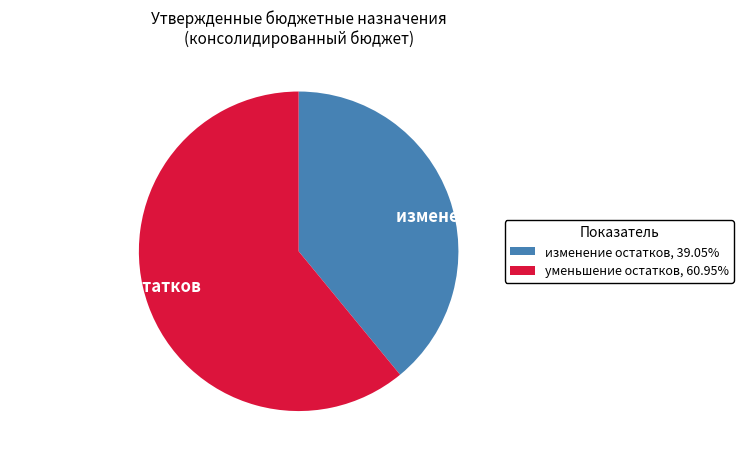

Which slice is the smallest?

изменение остатков